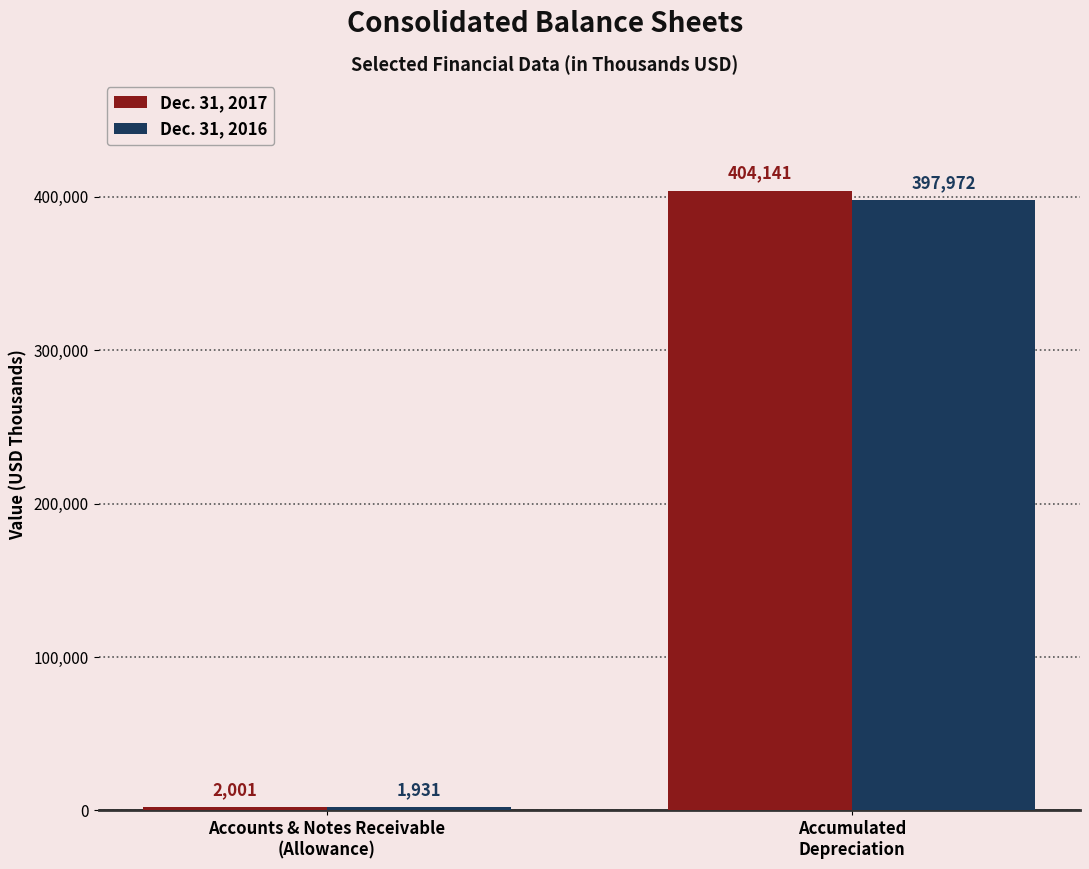

Count the Dec. 31, 2017 values in the range 2001 to 404141.

2